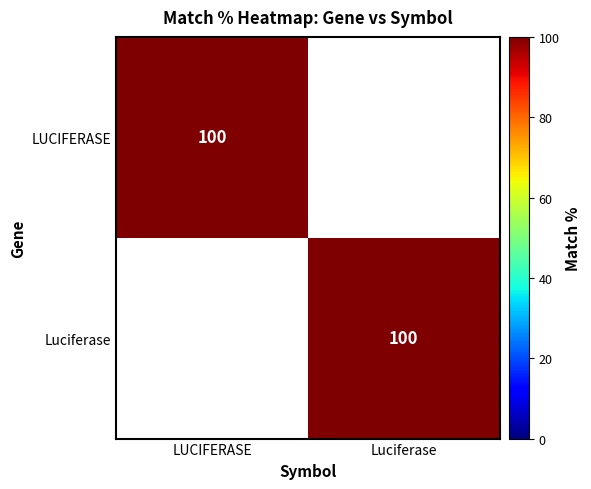

The value of LUCIFERASE at LUCIFERASE is 100. True or false?

True